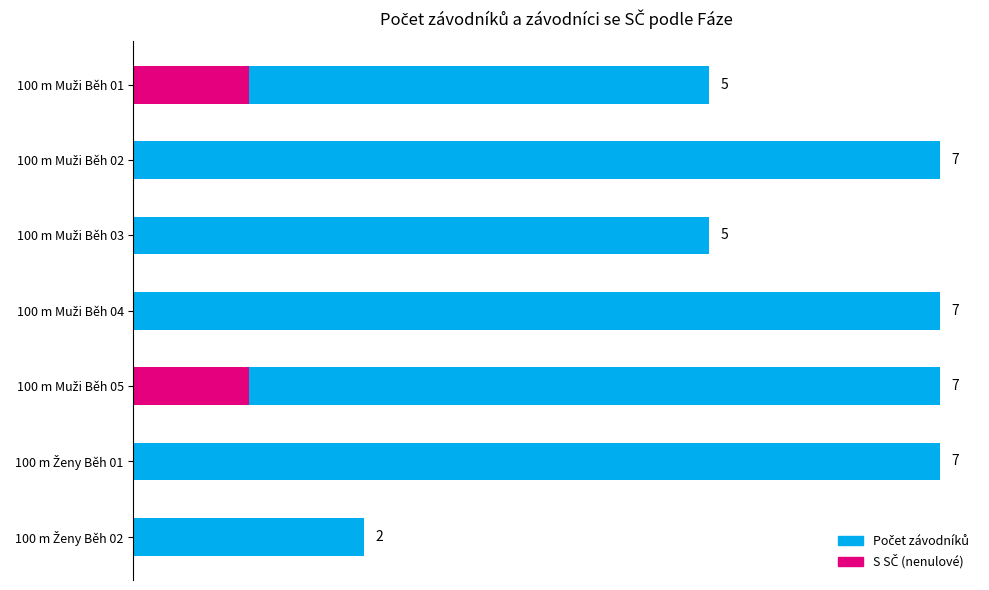

Reading left to right, extract all data points from this chart.

Počet závodníků: 5	7	5	7	7	7	2
S SČ (nenulové): 1	0	0	0	1	0	0